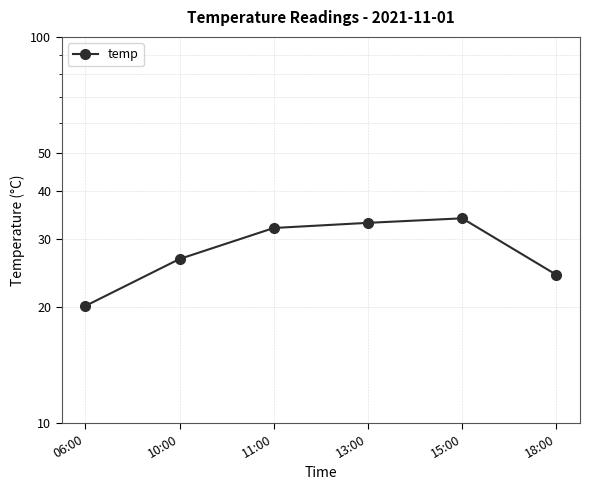

Reading left to right, transcribe all the data shown in this chart.

06:00=20.1	10:00=26.6	11:00=32.0	13:00=33.0	15:00=33.9	18:00=24.2